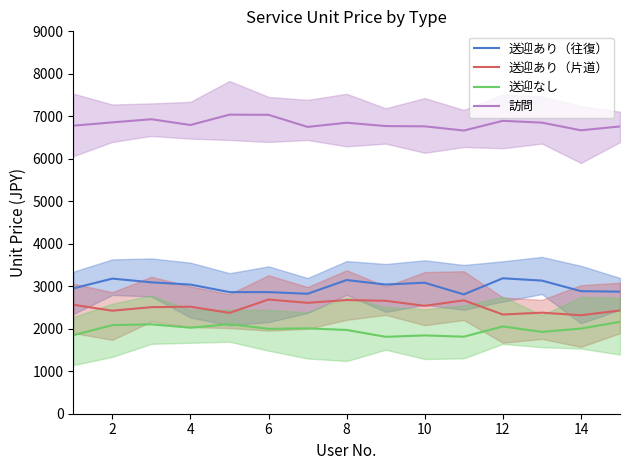

What is the maximum value shown in the chart?

7038.7